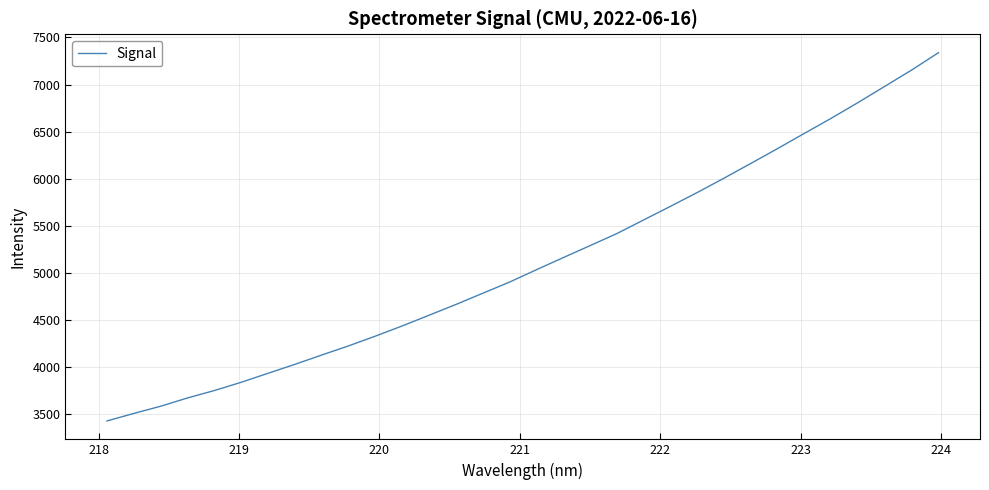

True or false: there are more than 0 points higher than both neighbors.

False